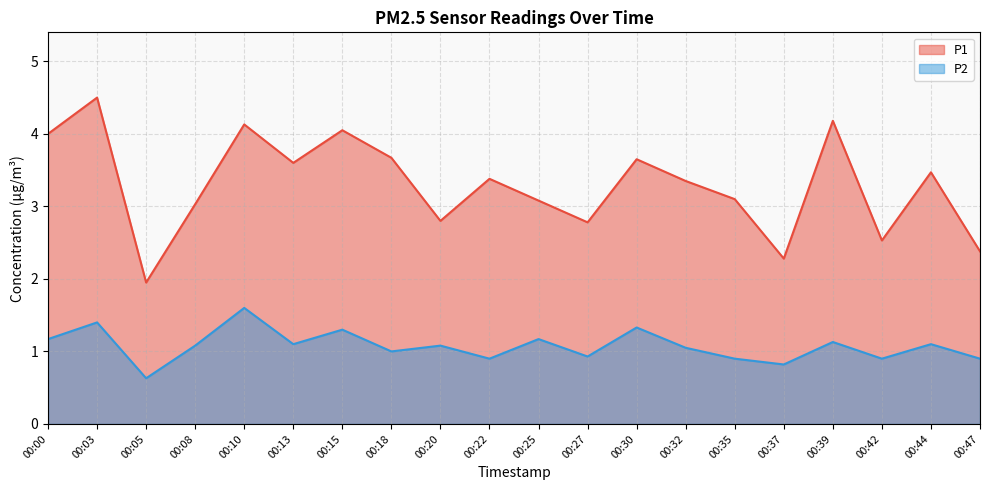

What is the average value of the P2 series?

1.1